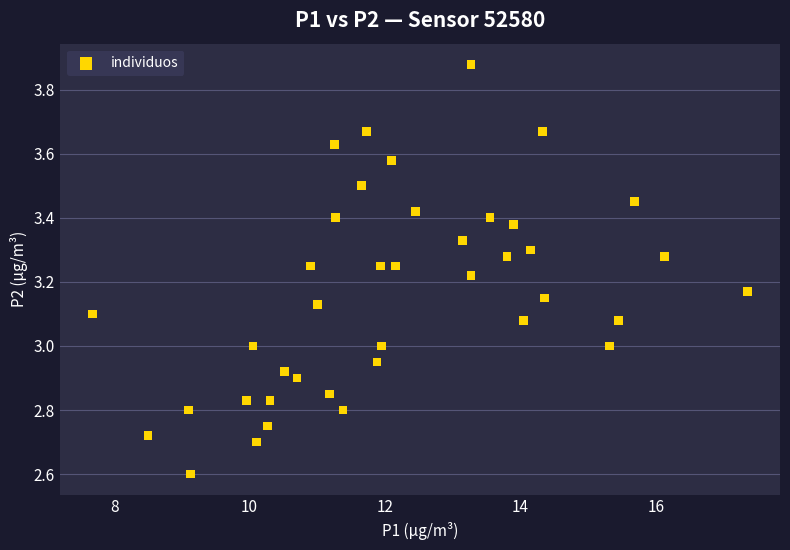

What is the range of X values (max minus min)?

9.7